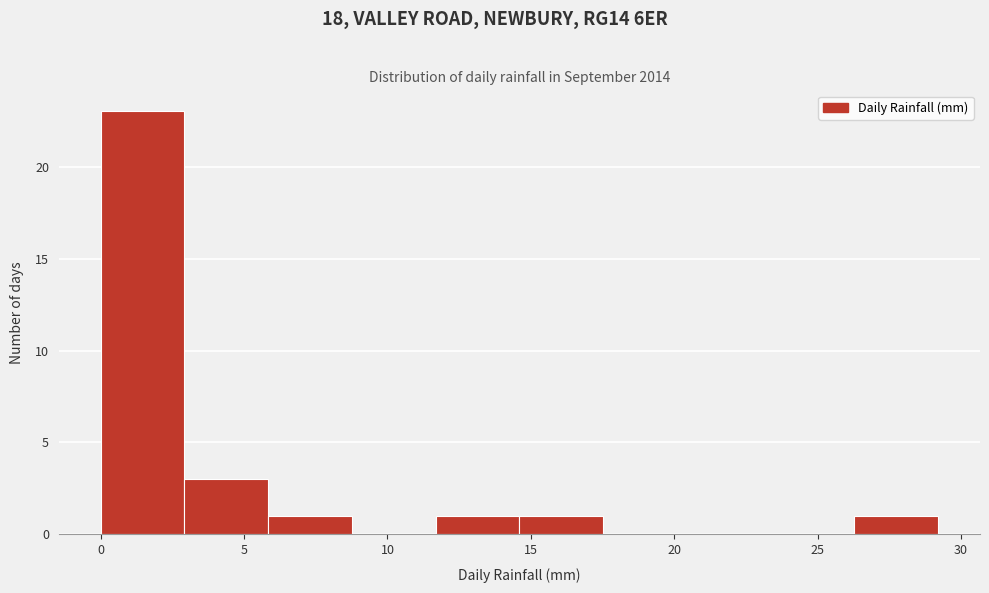

Reading left to right, list every bar in this chart as the range it spans on the x-axis followed by its height. Neither the bar edges nor the heights are printed on the chart, so give them approximately, as read against the axes.

0.0 to 3.0: 23
3.0 to 6.0: 3
6.0 to 9.0: 1
9.0 to 11.5: 0
11.5 to 14.5: 1
14.5 to 17.5: 1
17.5 to 20.5: 0
20.5 to 23.5: 0
23.5 to 26.5: 0
26.5 to 29.0: 1